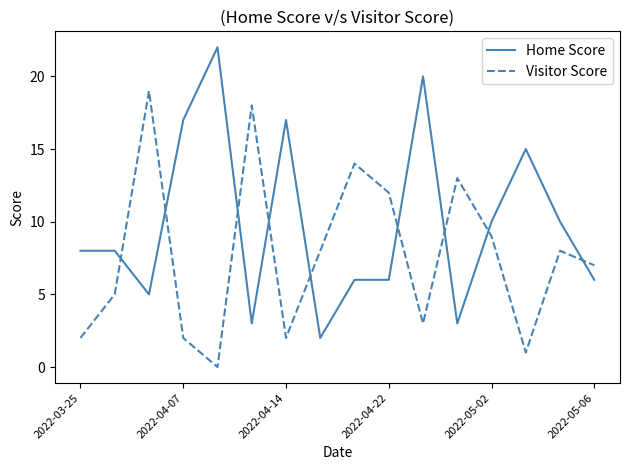

True or false: Home Score and Visitor Score cross at least once.

True